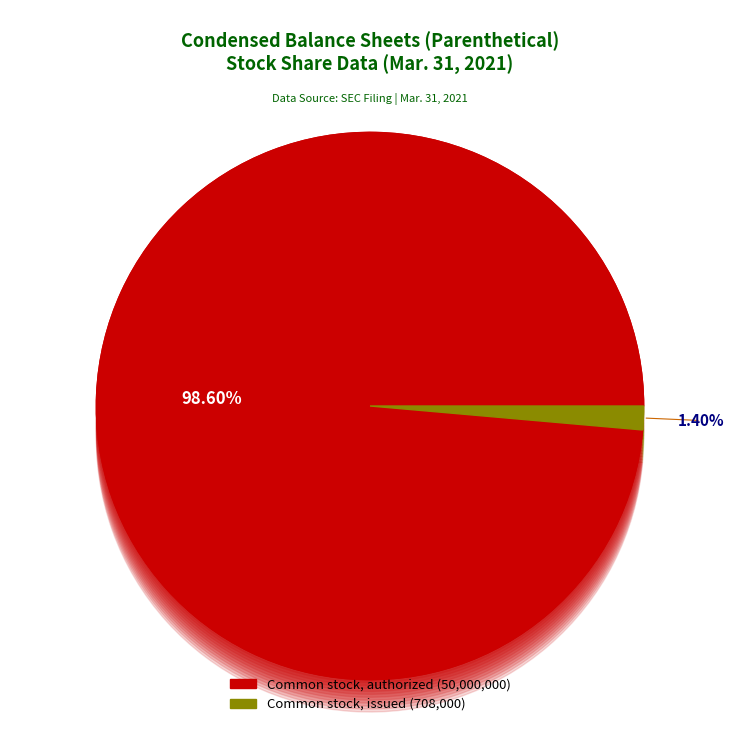

How many segments does this pie chart have?

2